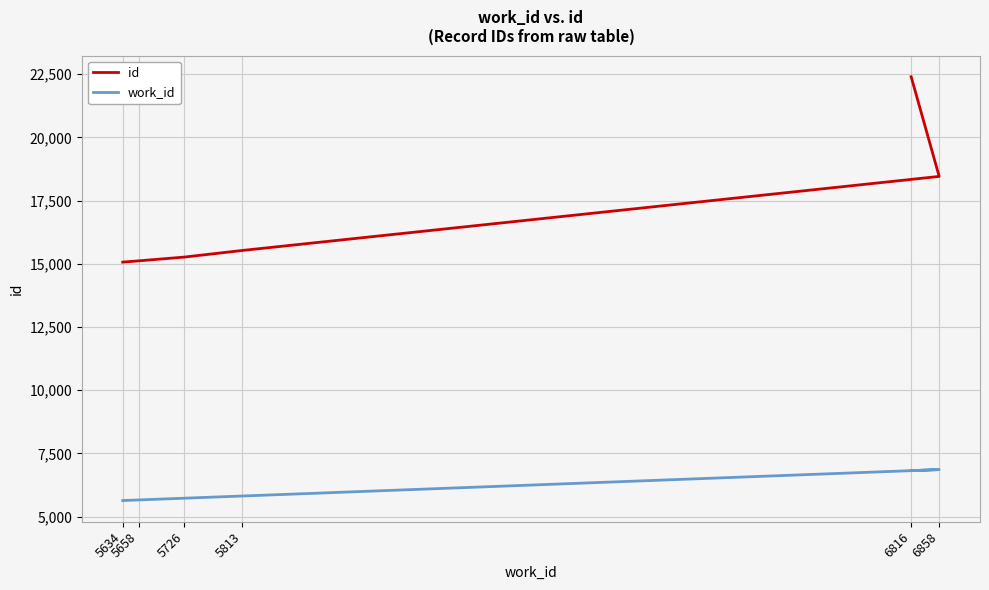

What are all the series names shown in the legend?

id, work_id